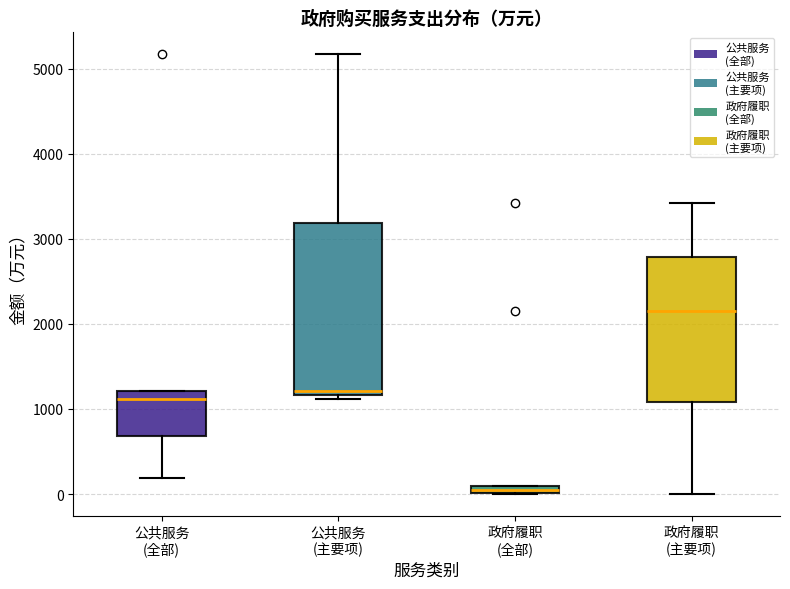

Which box's median line is the lowest?

政府履职 (全部)